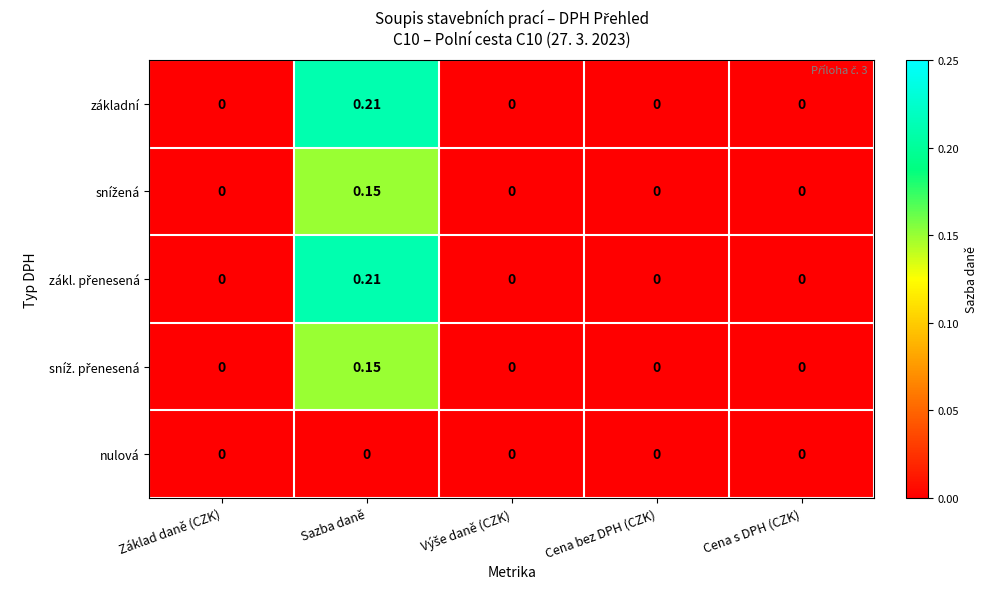

At which category is the sum across all series the highest?

Sazba daně